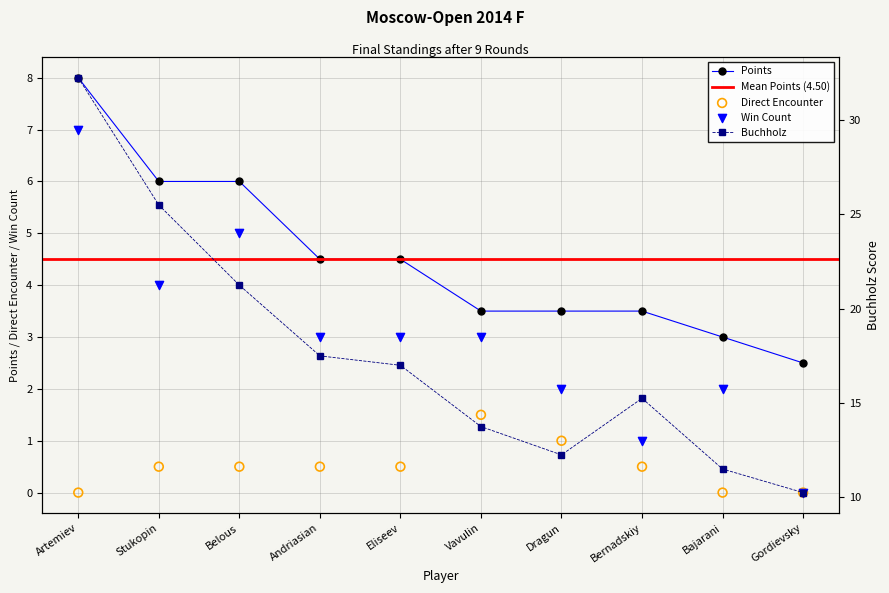

At which category is the sum across all series the highest?

Artemiev